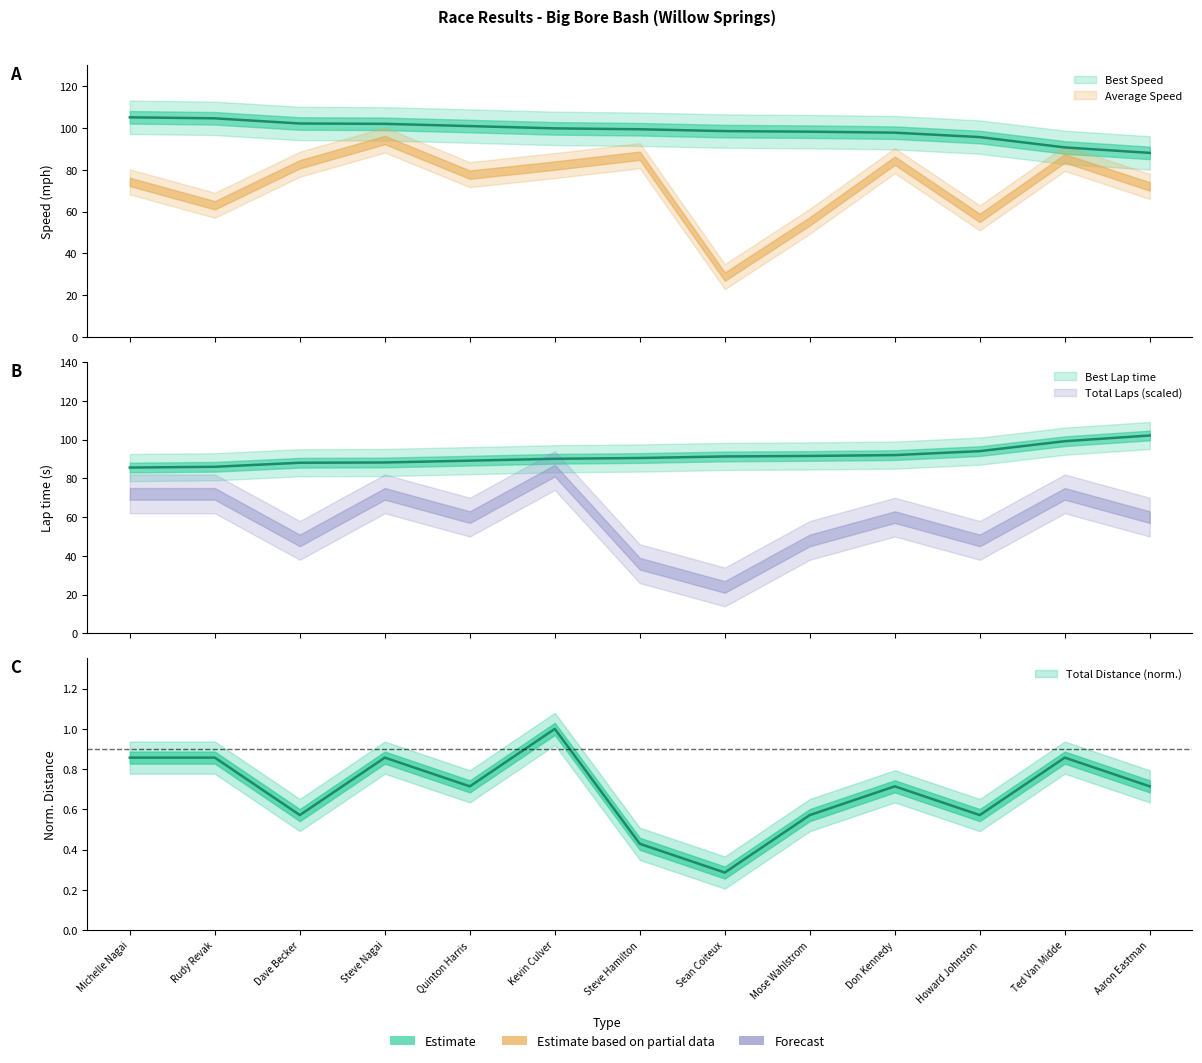

What is the approximate value of Best Speed at Dave Becker?

102.2